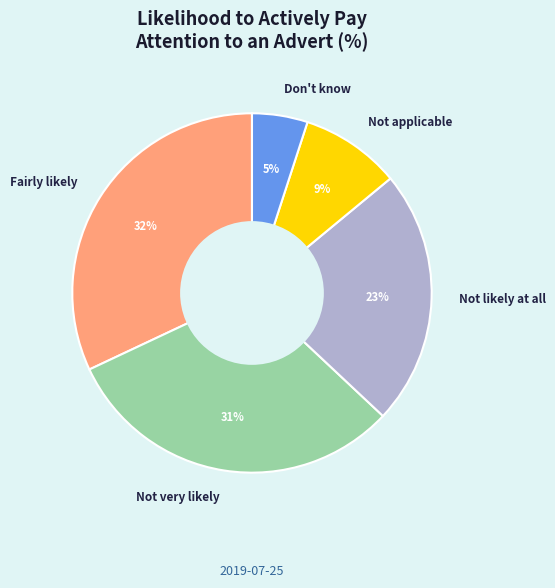

Combined, do Don't know and Not applicable account for over 50%?

No